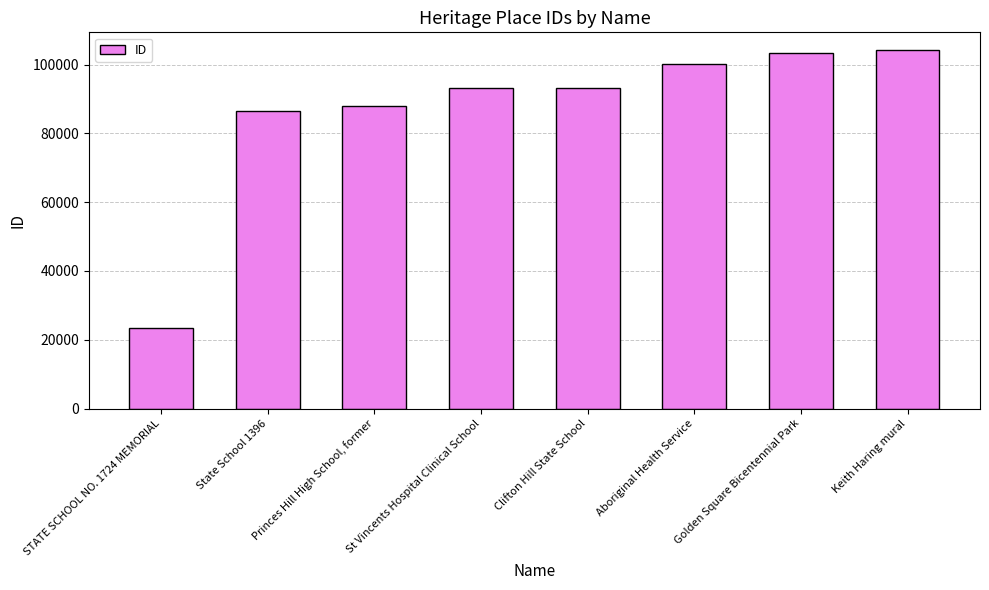

Rank the categories by value from lowest to highest.

STATE SCHOOL NO. 1724 MEMORIAL, State School 1396, Princes Hill High School, former, St Vincents Hospital Clinical School, Clifton Hill State School, Aboriginal Health Service, Golden Square Bicentennial Park, Keith Haring mural